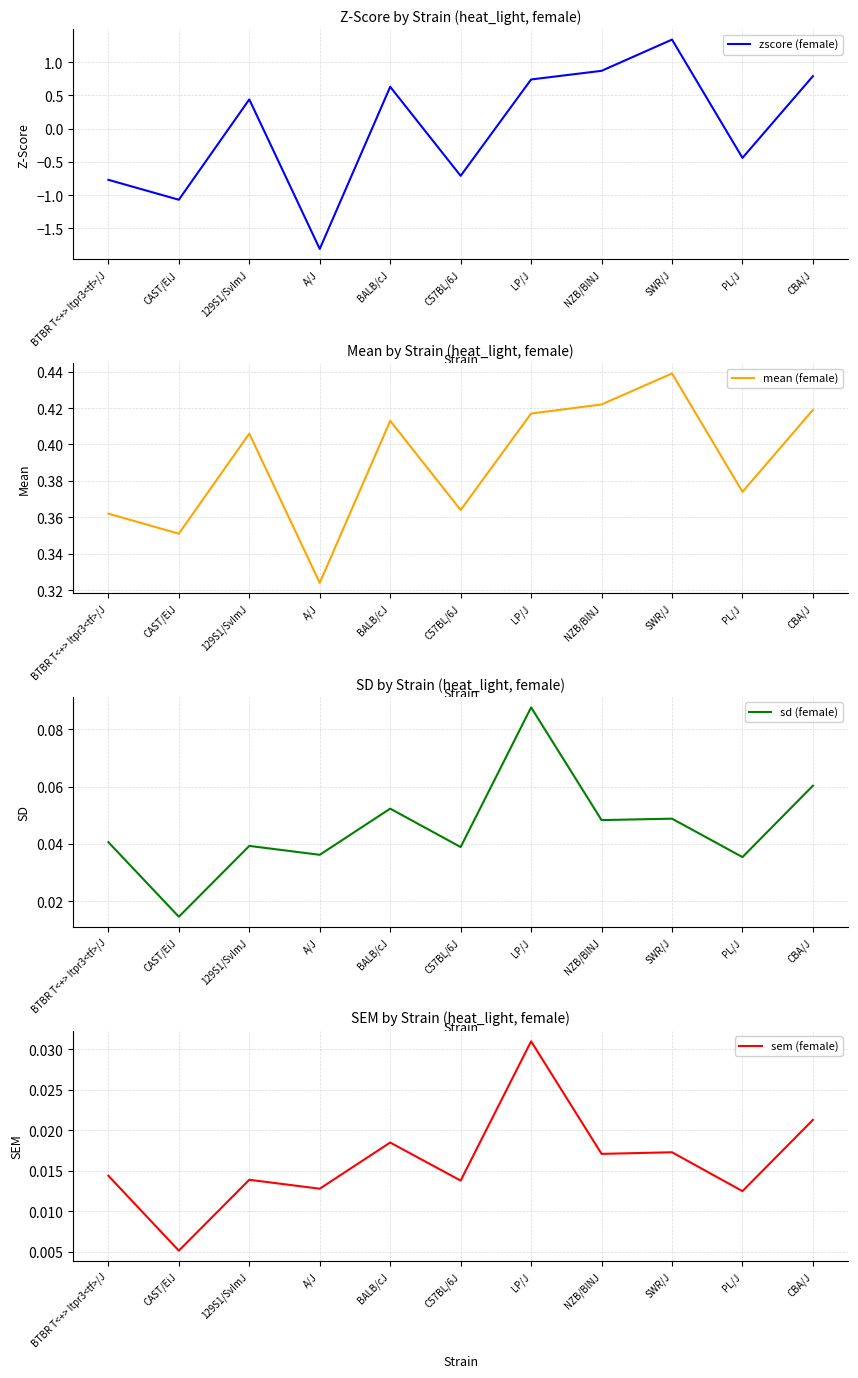

True or false: zscore (female) has a value of 0.4 at LP/J.

False